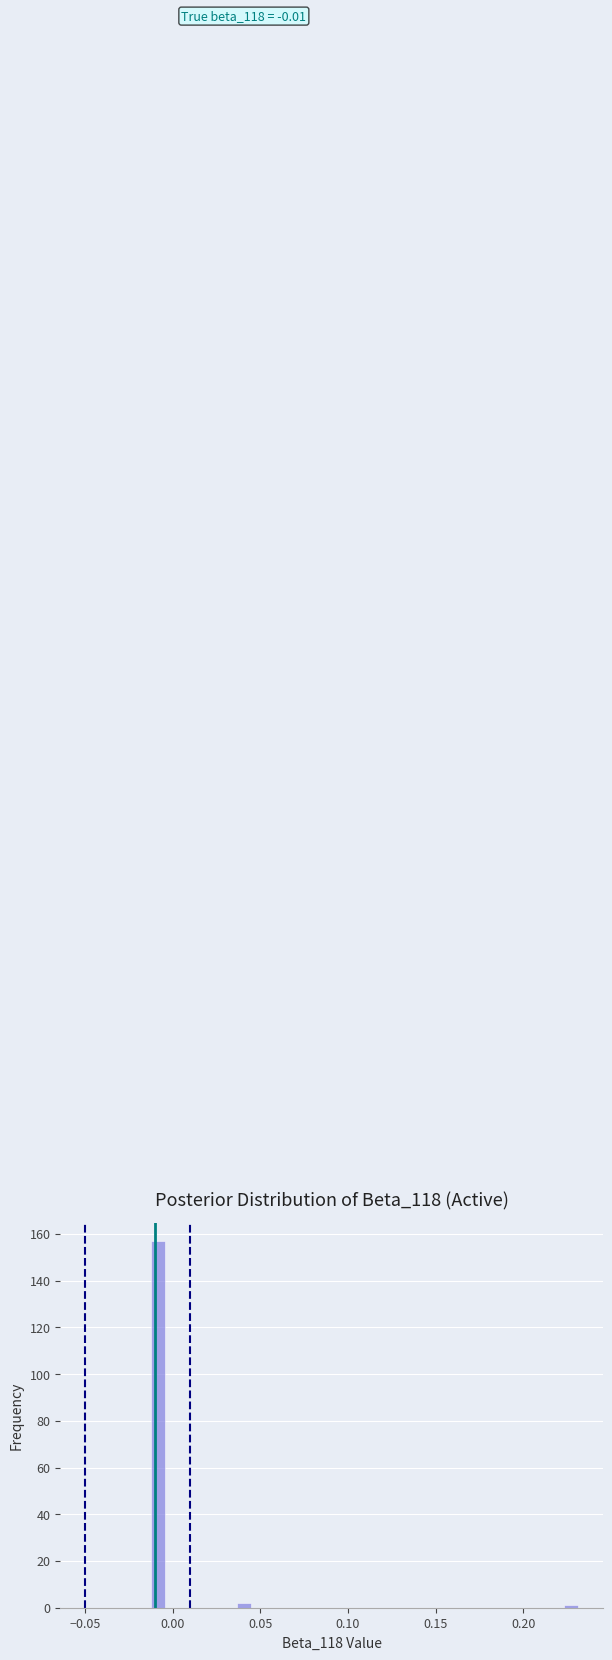

Read against the x-axis, roughly where is the centre of the tallest bar?

-0.010